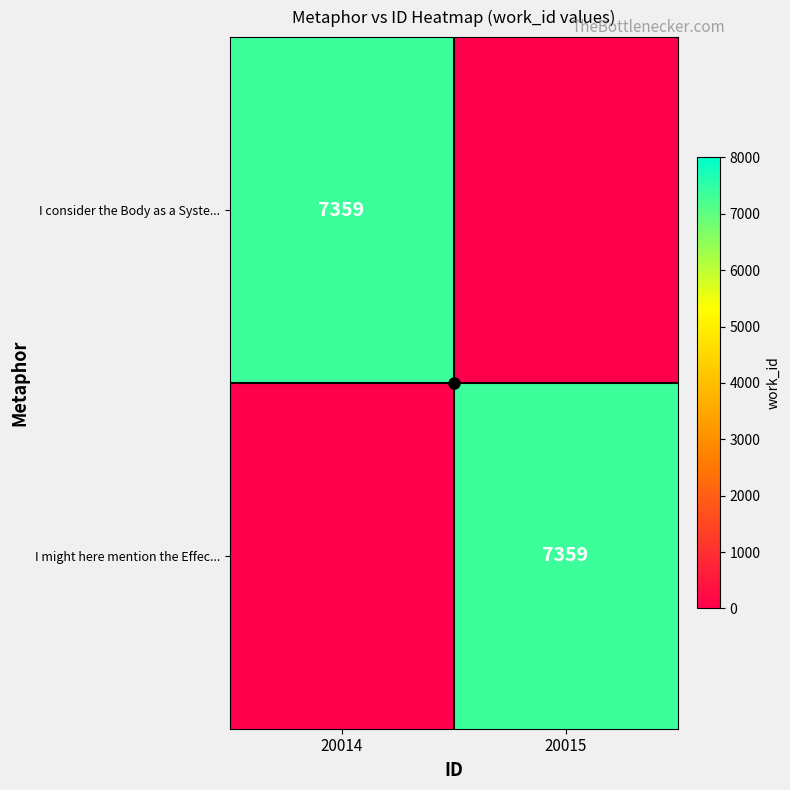

What is the minimum value for crosshair_h?

0.5